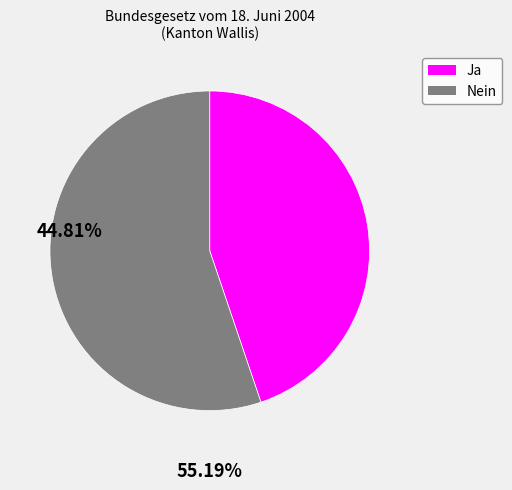

Between Ja and Nein, which is larger?

Nein